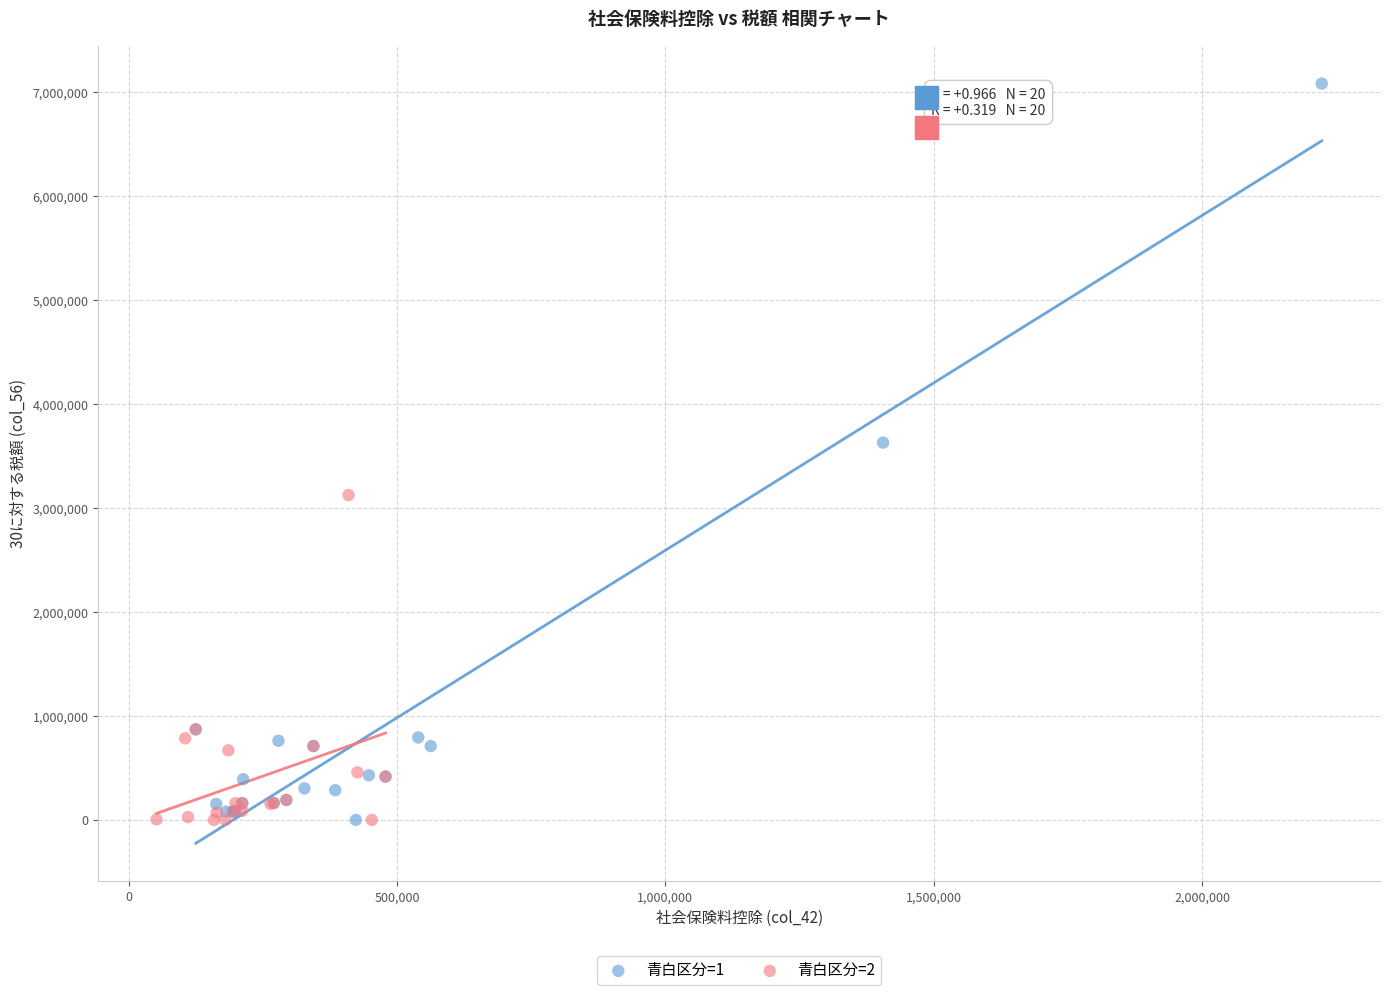

Which series reaches the maximum Y coordinate?

青白区分=1